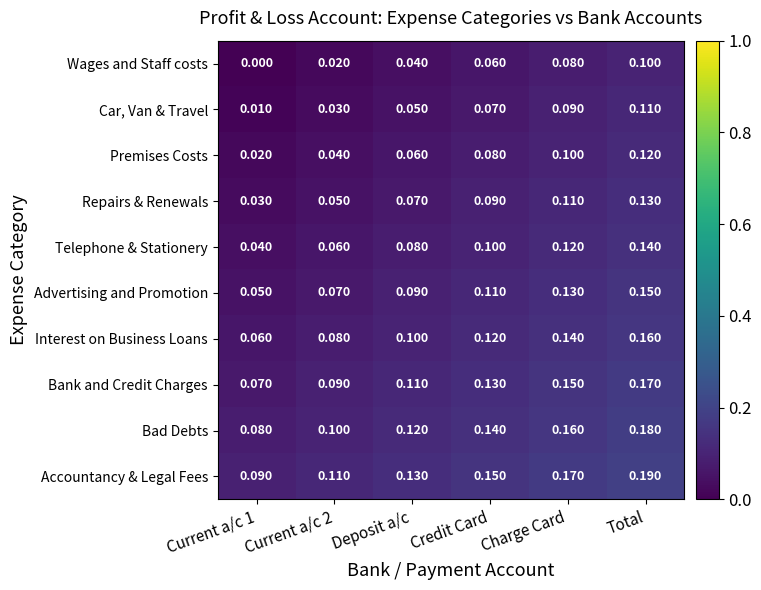

At Credit Card, list the series in order from smallest to largest.

Wages and Staff costs, Car, Van & Travel, Premises Costs, Repairs & Renewals, Telephone & Stationery, Advertising and Promotion, Interest on Business Loans, Bank and Credit Charges, Bad Debts, Accountancy & Legal Fees